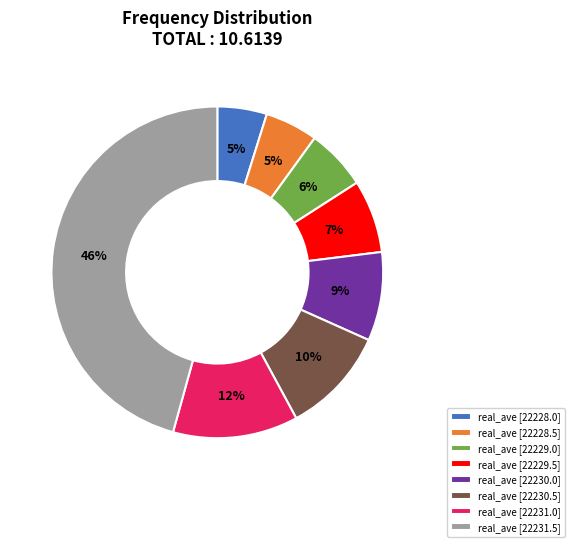

To the nearest percent, what percentage of the pie is real_ave [22228.0]?

5%